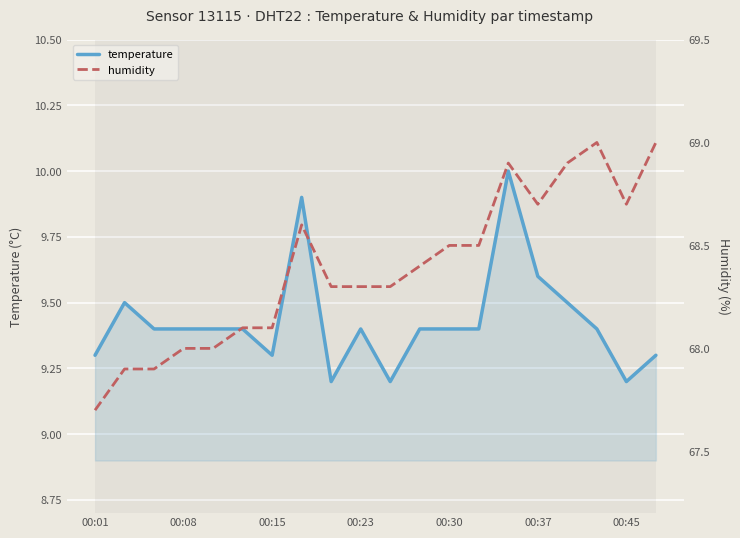

The value of temperature at 00:08 is 9.4. True or false?

True